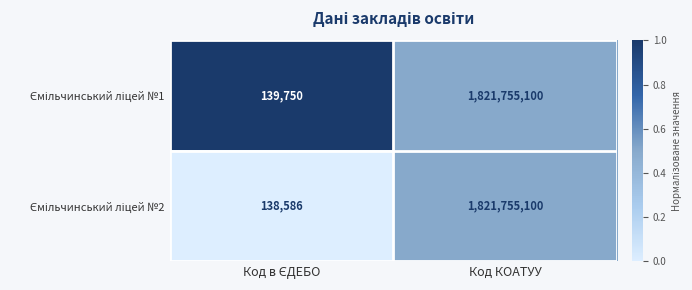

At which category does the chart reach its peak across all series?

Код КОАТУУ